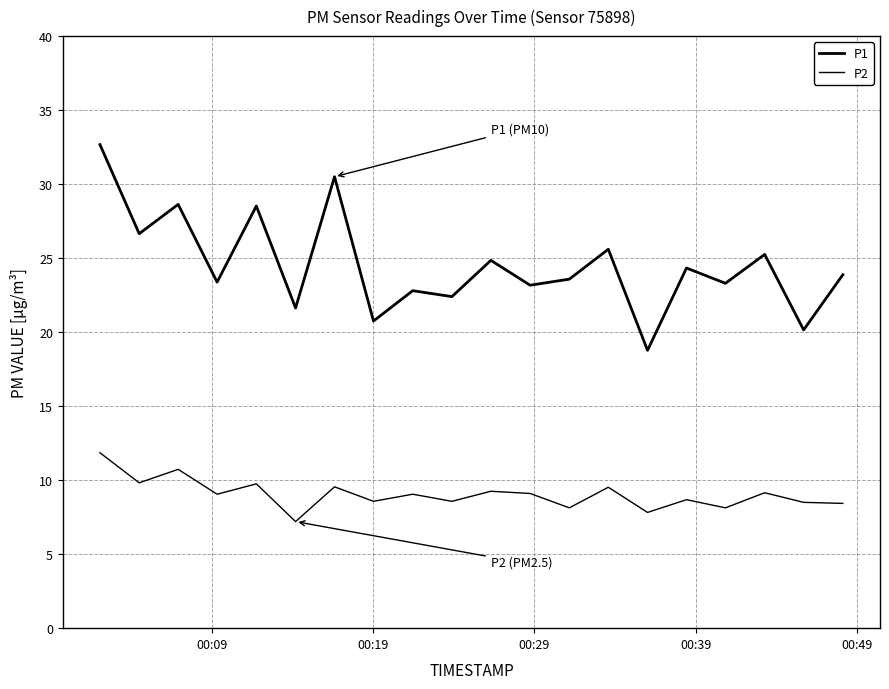

Does the chart display data point markers on the line(s)?

No